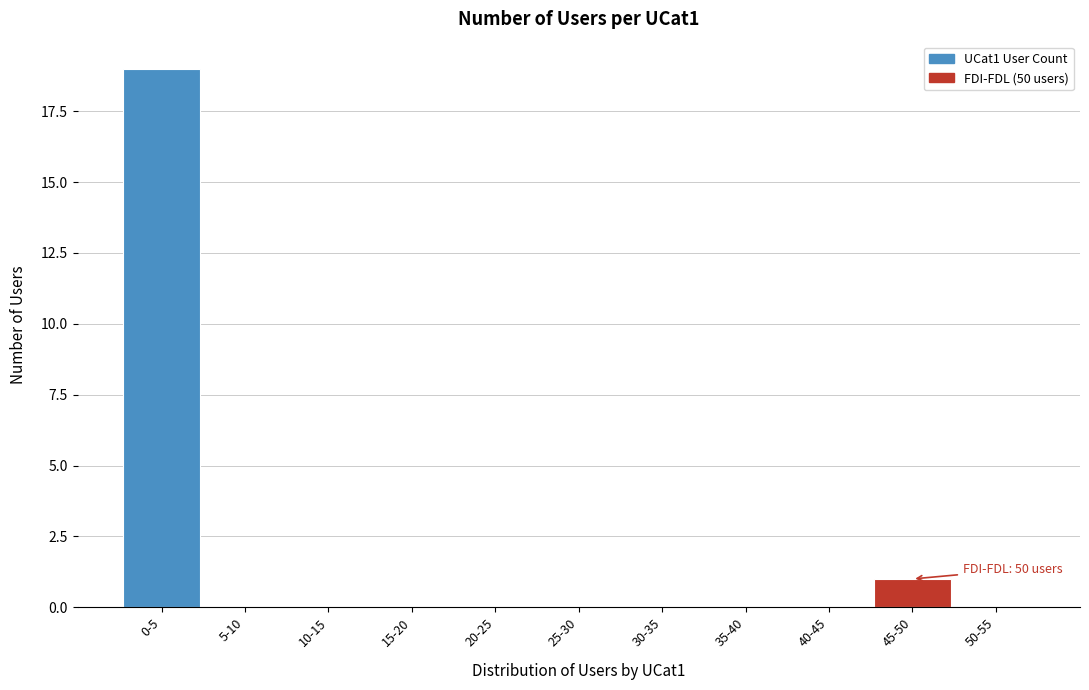

Reading left to right, transcribe all the data shown in this chart.

0-5=19	5-10=0	10-15=0	15-20=0	20-25=0	25-30=0	30-35=0	35-40=0	40-45=0	45-50=1	50-55=0